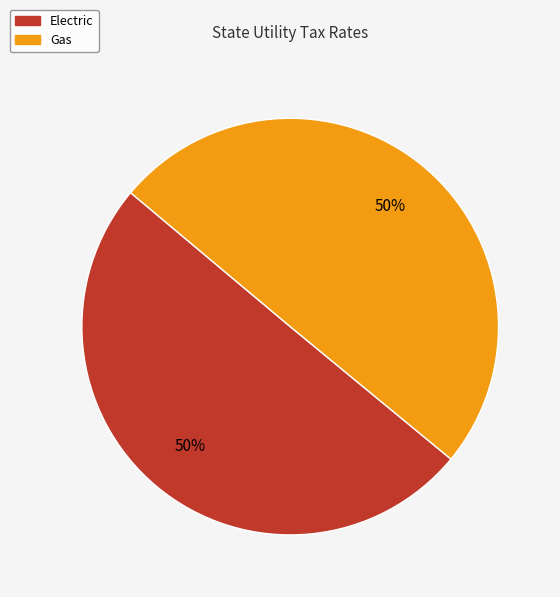

To the nearest percent, what percentage of the pie is Electric?

50%